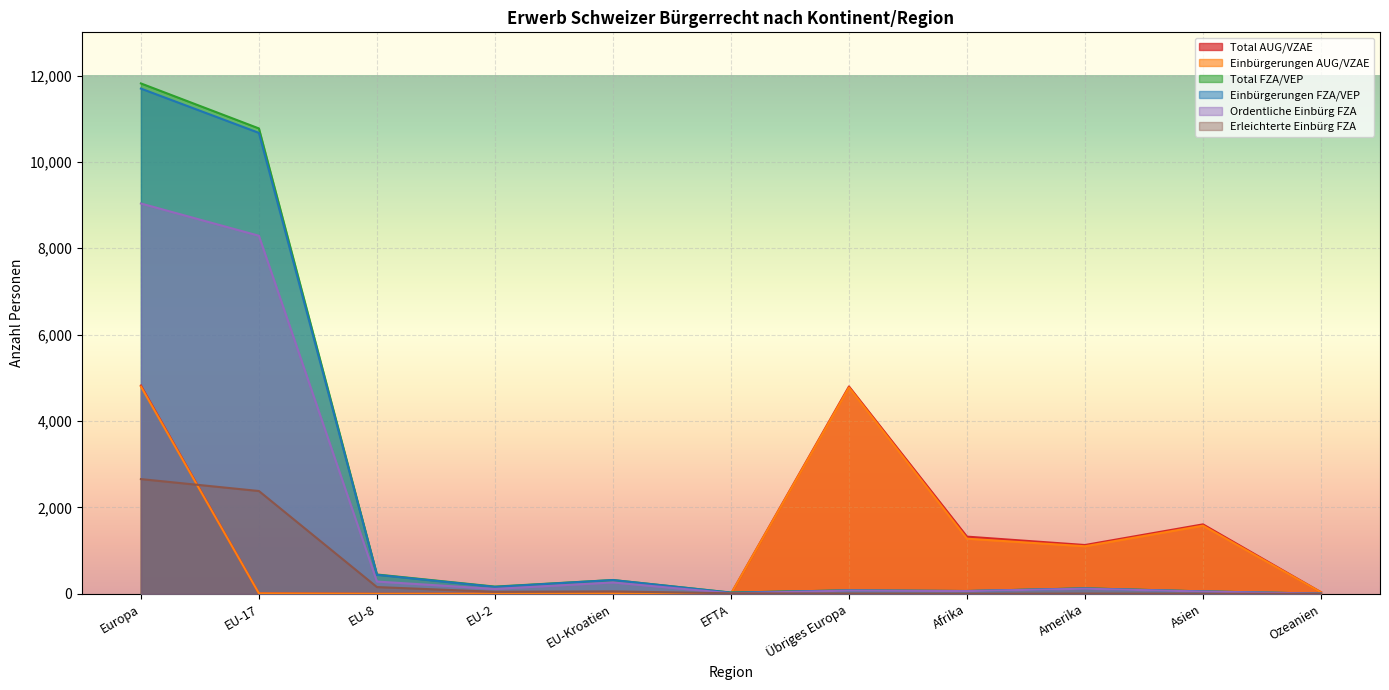

How many values in the Ordentliche Einbürg FZA series exceed 113?

5